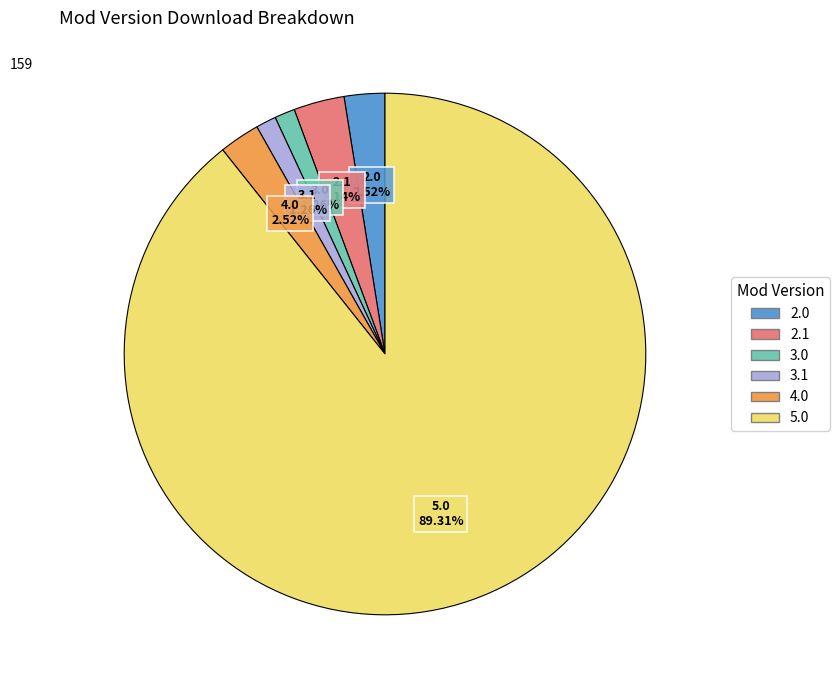

To the nearest percent, what portion does 3.1 represent?

1%